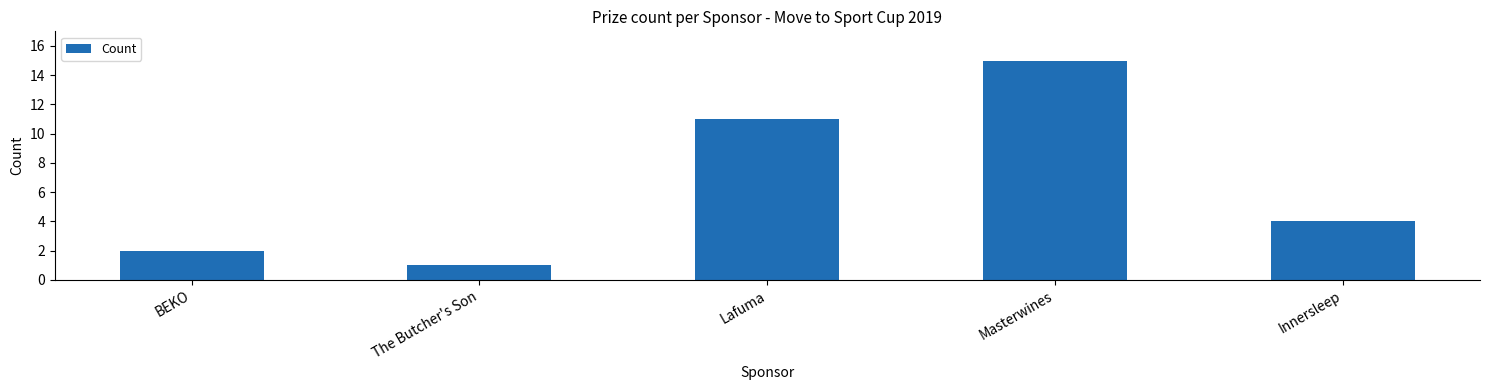

Are the bars grouped side by side (vs. stacked)?

No